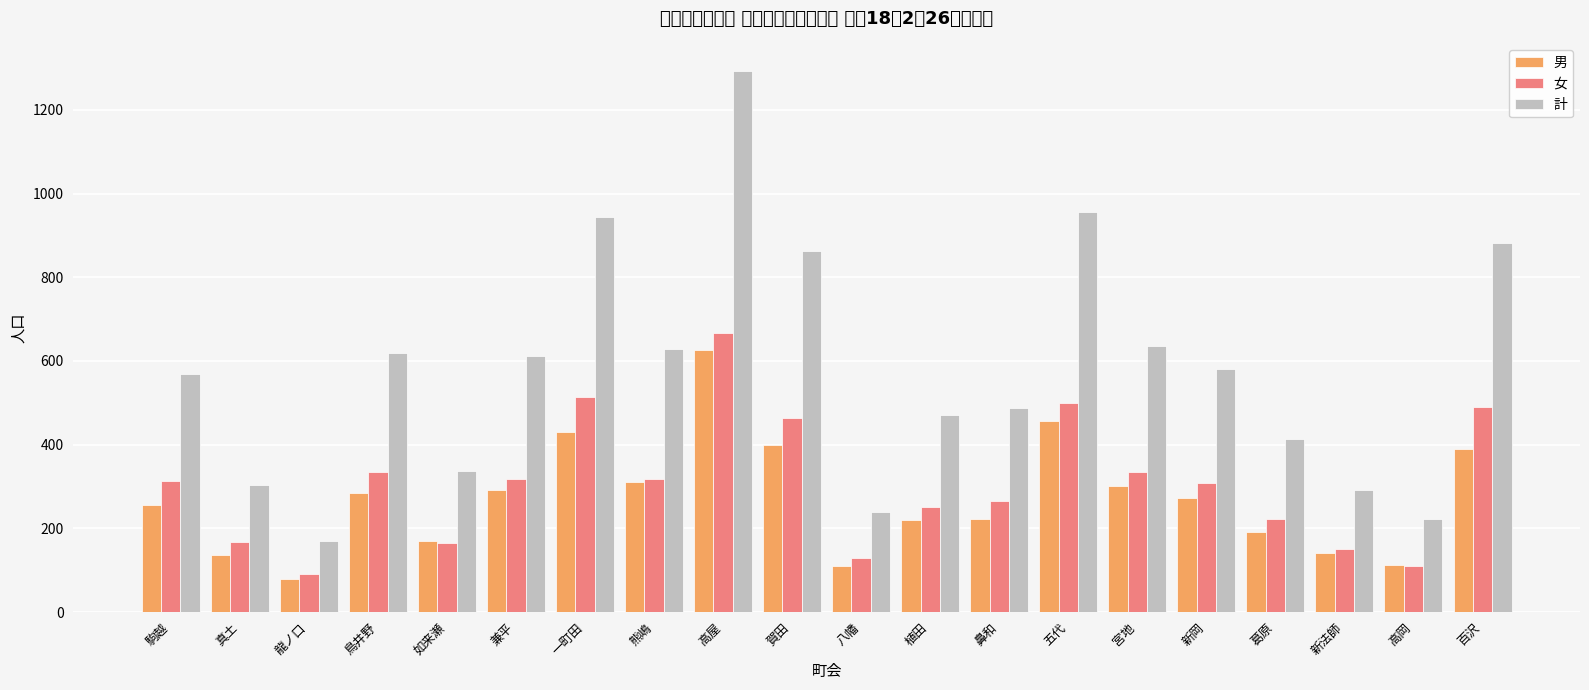

What position from the right is 熊嶋?

13